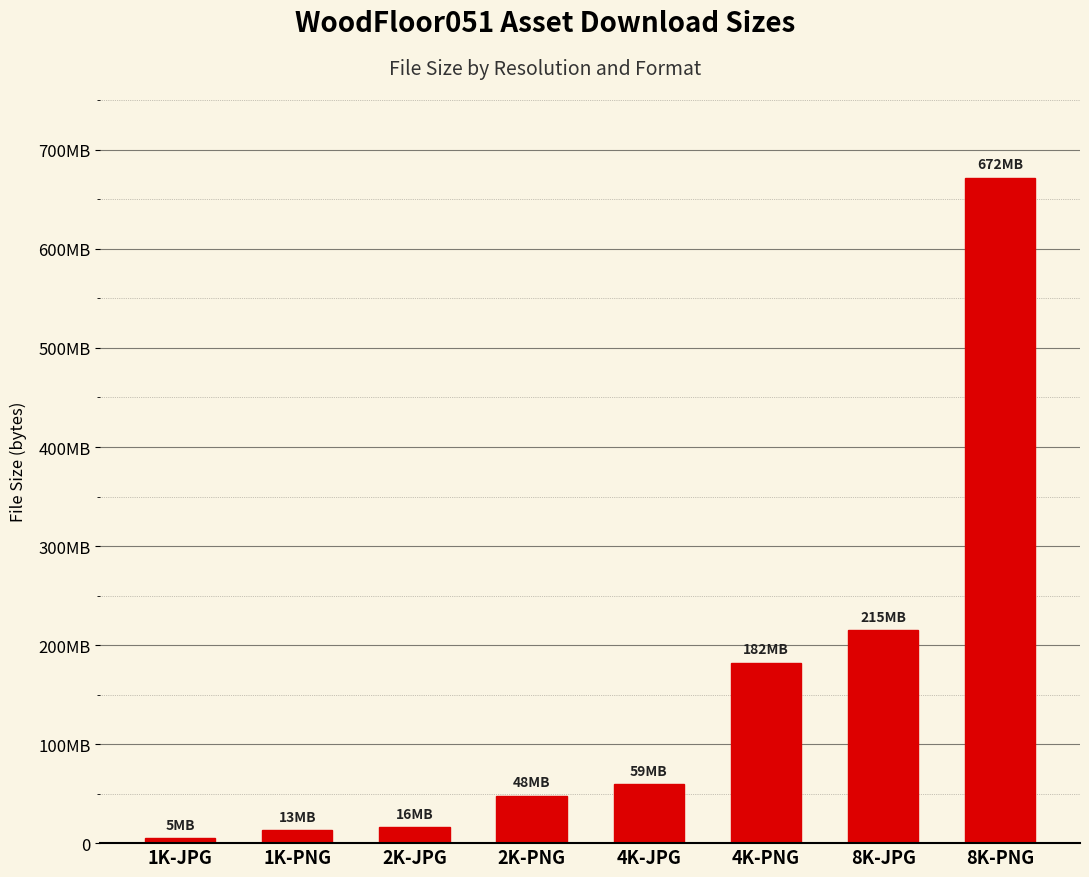

Are the bars horizontal?

No